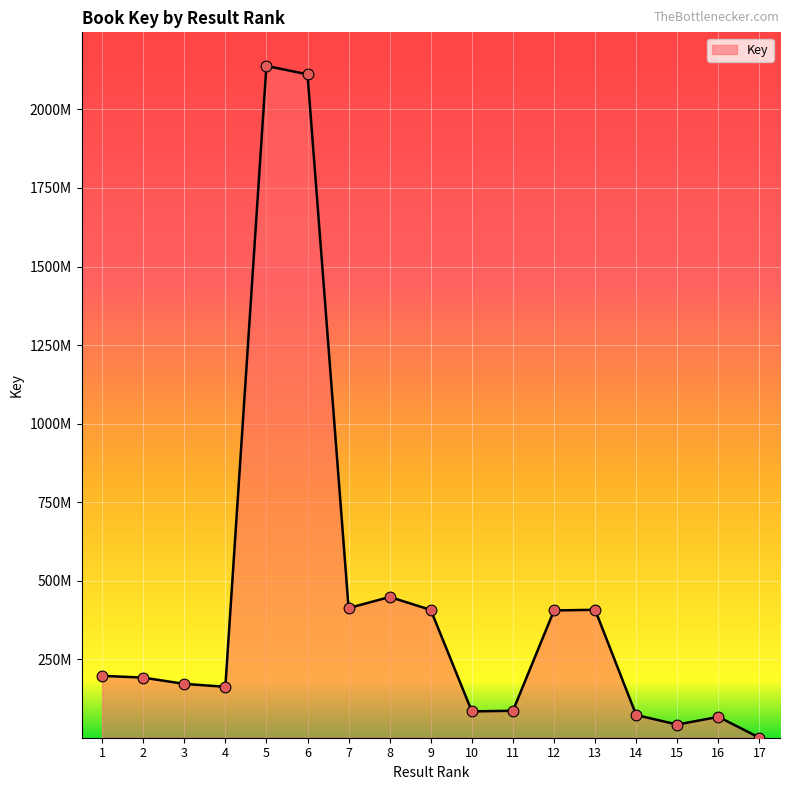

What is the change in value from 1 to 6?

+1914643670